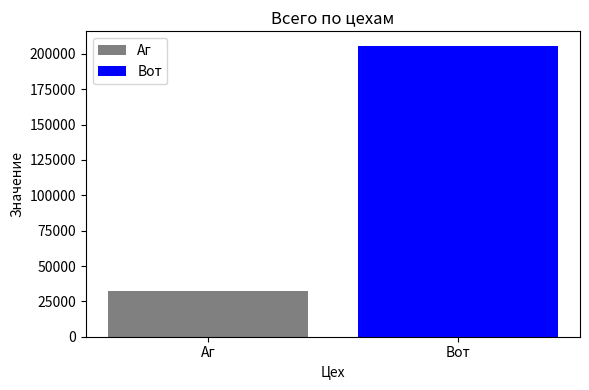

Are the bars grouped side by side (vs. stacked)?

No